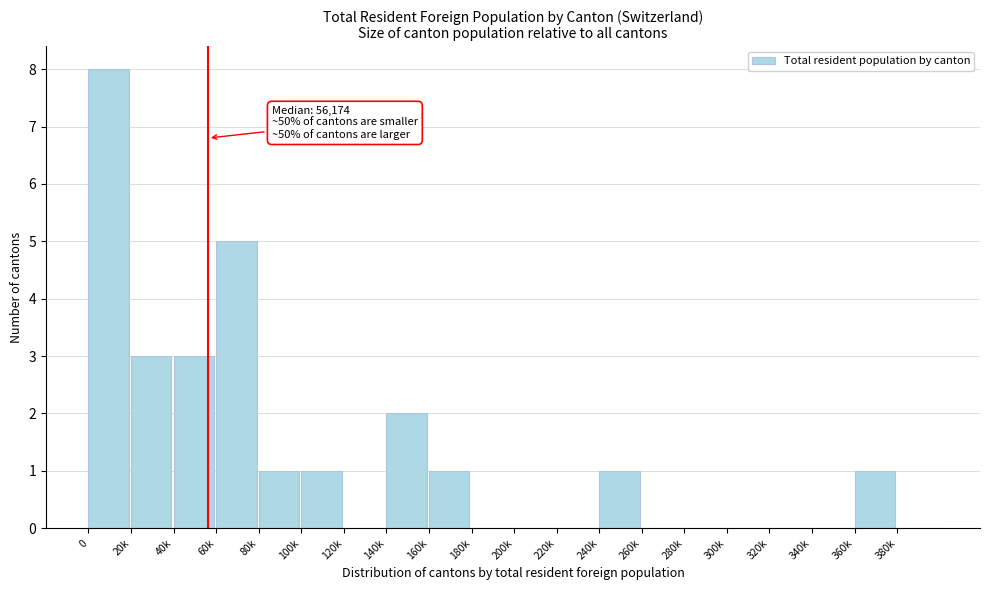

Reading left to right, transcribe all the data shown in this chart.

0=8	20k=3	40k=3	60k=5	80k=1	100k=1	120k=0	140k=2	160k=1	180k=0	200k=0	220k=0	240k=1	260k=0	280k=0	300k=0	320k=0	340k=0	360k=1	380k=0